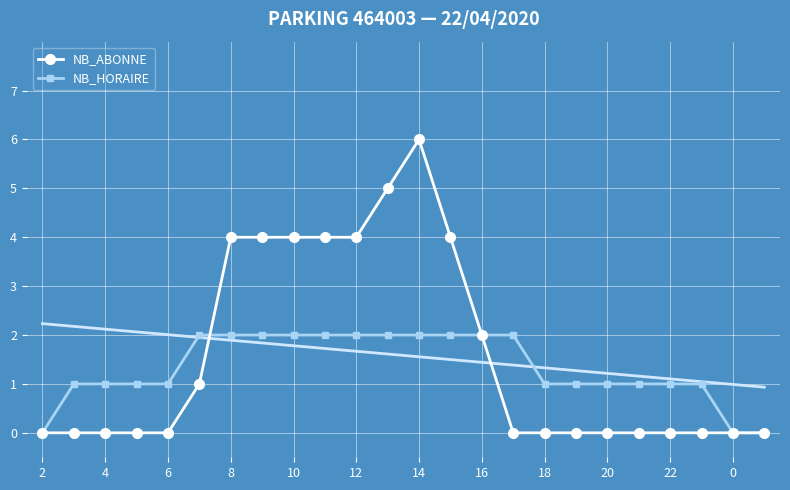

Which series has the largest total across all categories?

NB_ABONNE